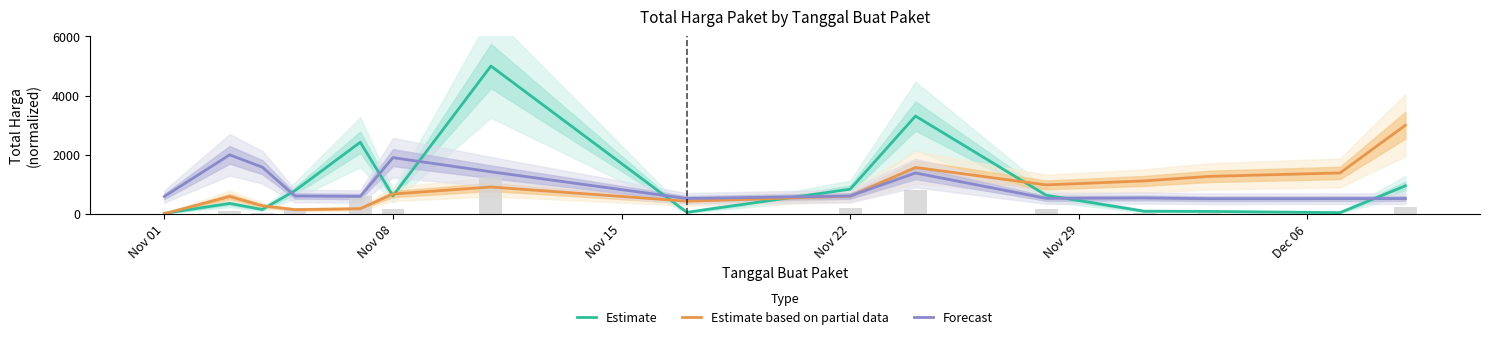

Which series has the widest spread of values?

Estimate